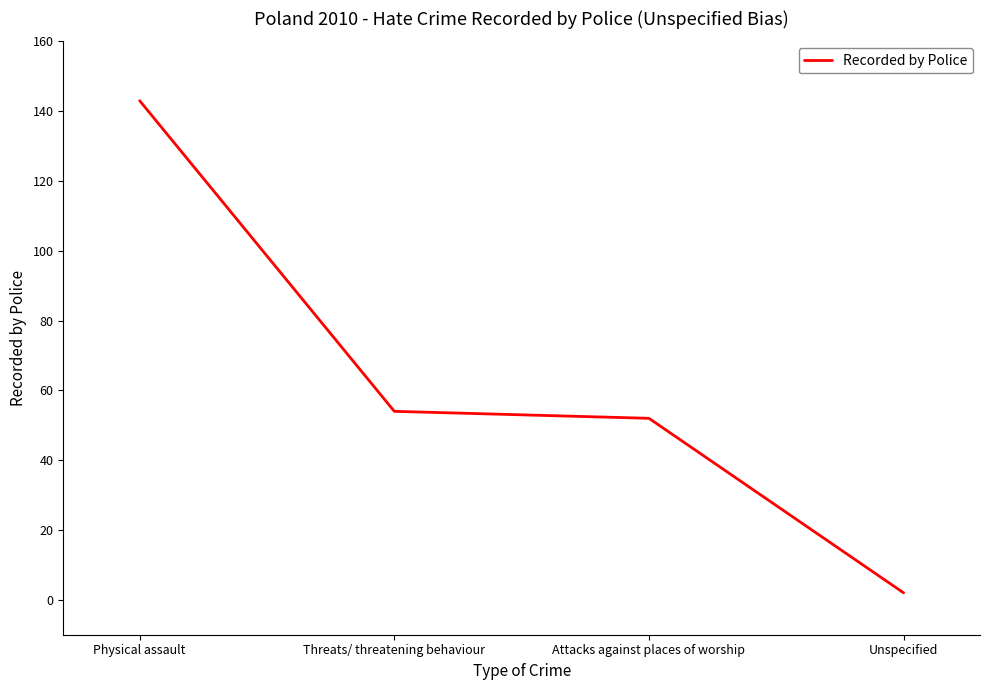

What is the difference between the maximum and second lowest values?

91